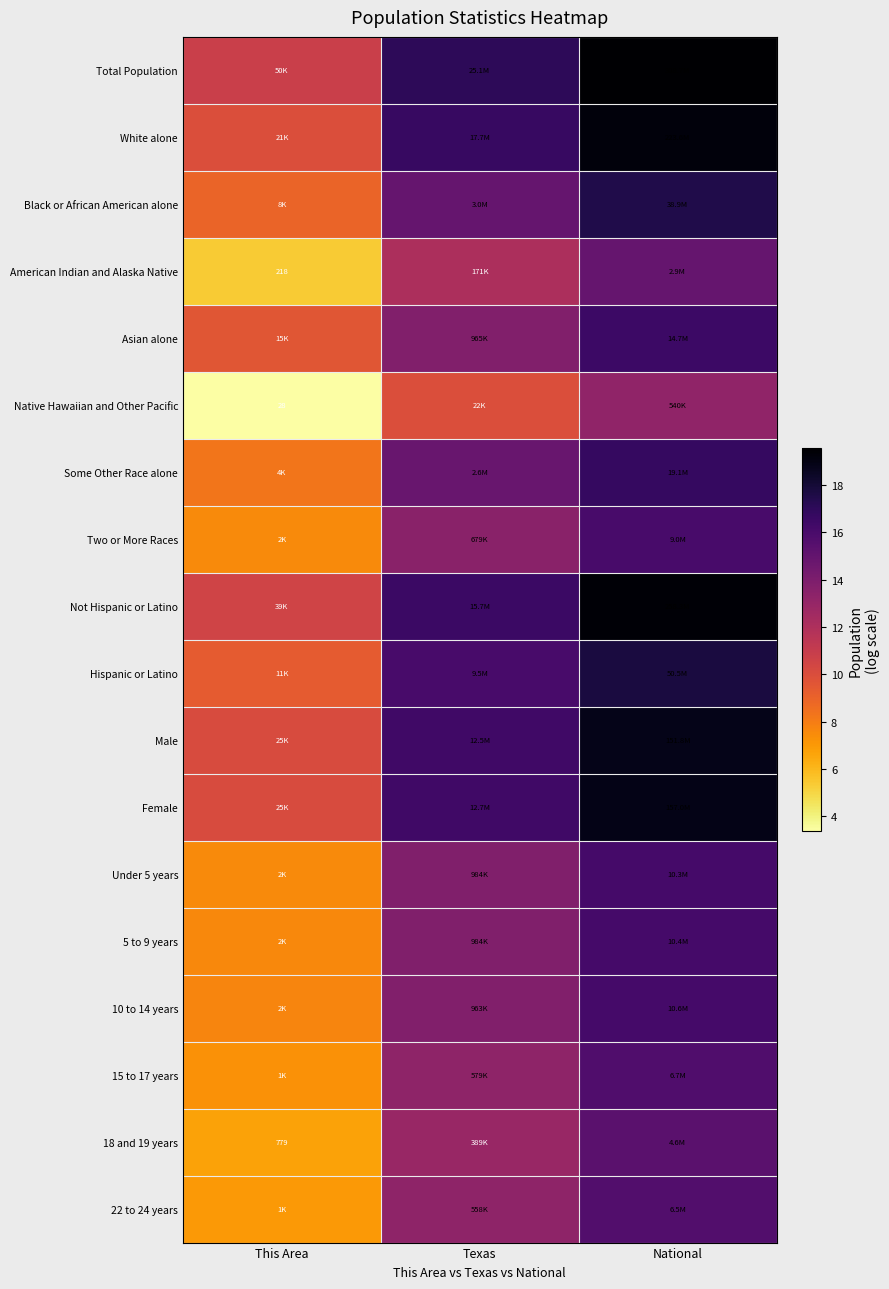

Which series has the largest total across all categories?

Total Population